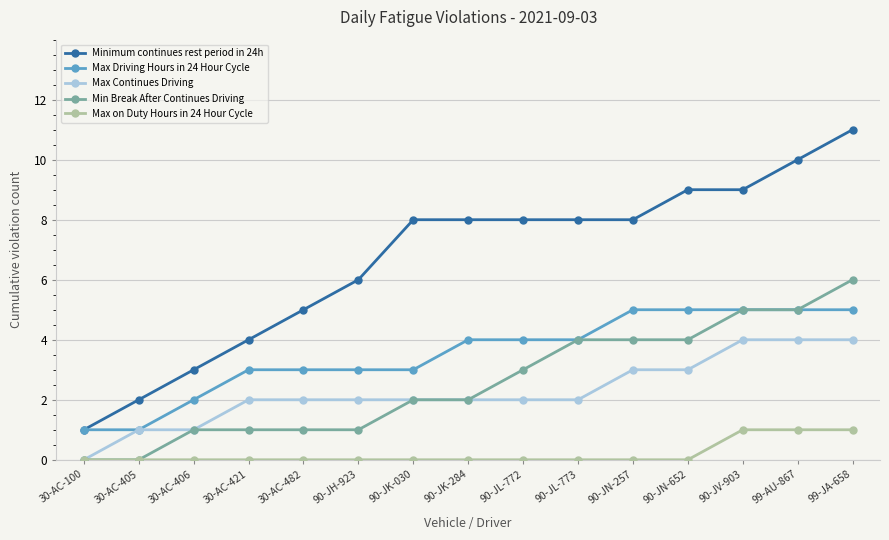

The Min Break After Continues Driving series shows 1 at 30-AC-406. True or false?

True